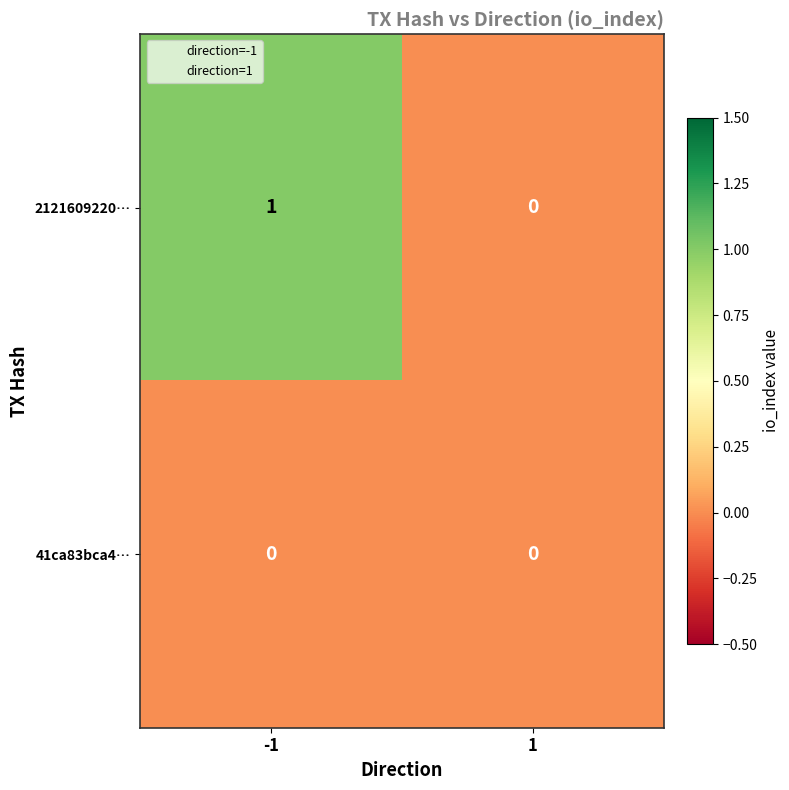

What is the maximum value shown in the chart?

1